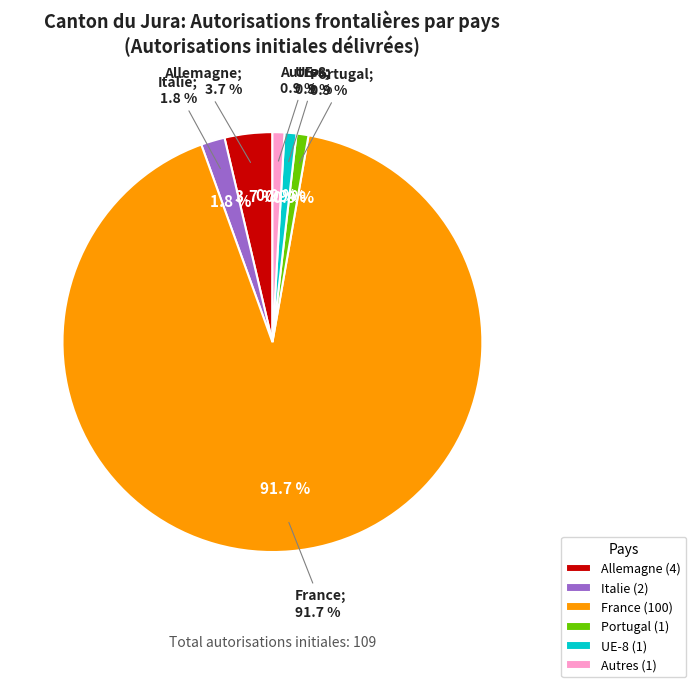

How much of the chart is everything except France?

8.3%